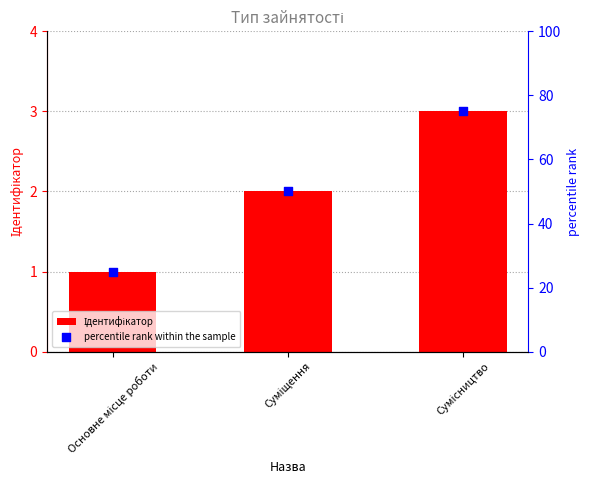

At which category is the sum across all series the highest?

Сумісництво